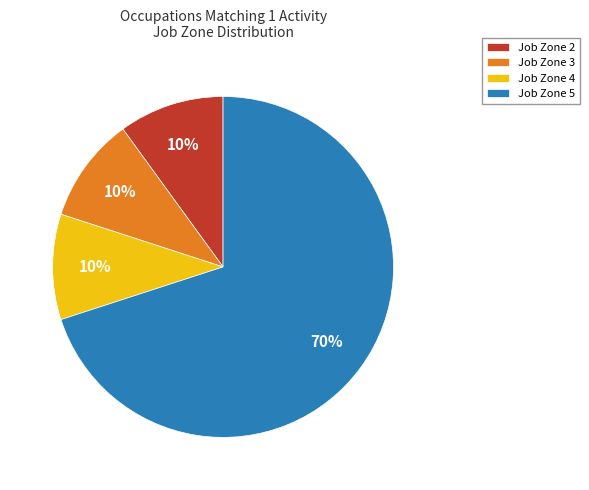

Approximately how many times larger is the value at Job Zone 5 compared to Job Zone 3?

7.0